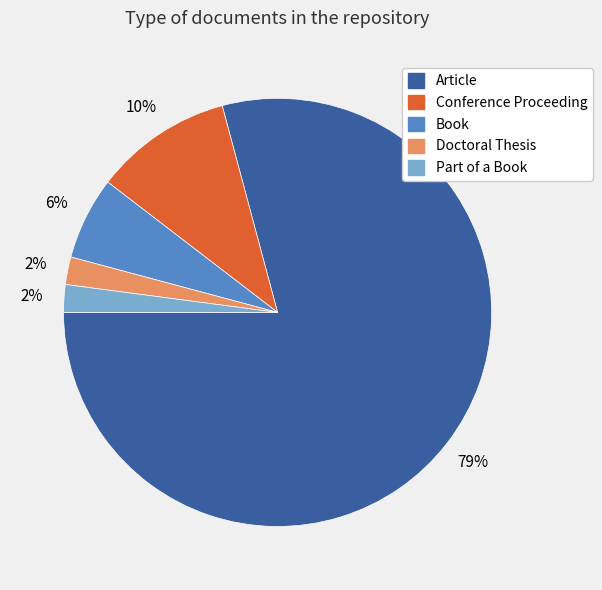

What is the ratio of the value at Doctoral Thesis to the value at Book?

0.3